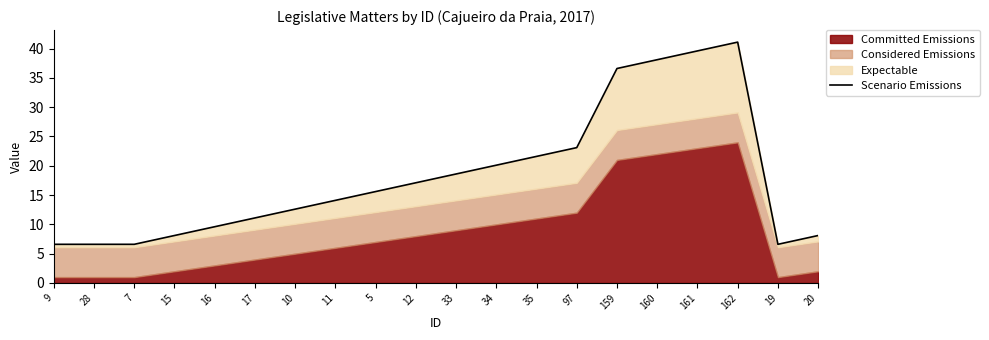

What is the difference between the values at 33 and 11?

4.5